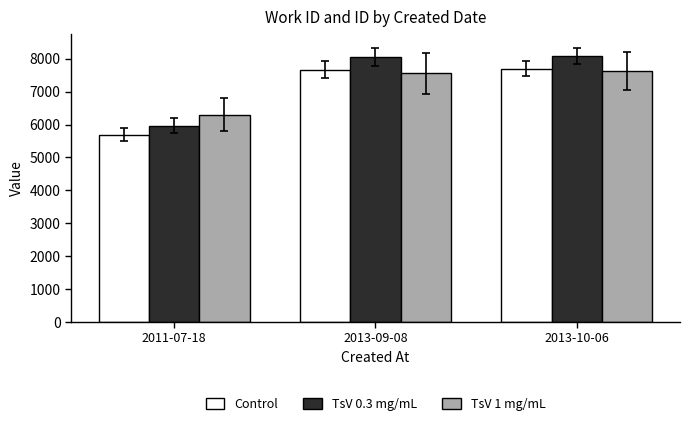

The value of TsV 1 mg/mL at 2011-07-18 is 6306.0. True or false?

True